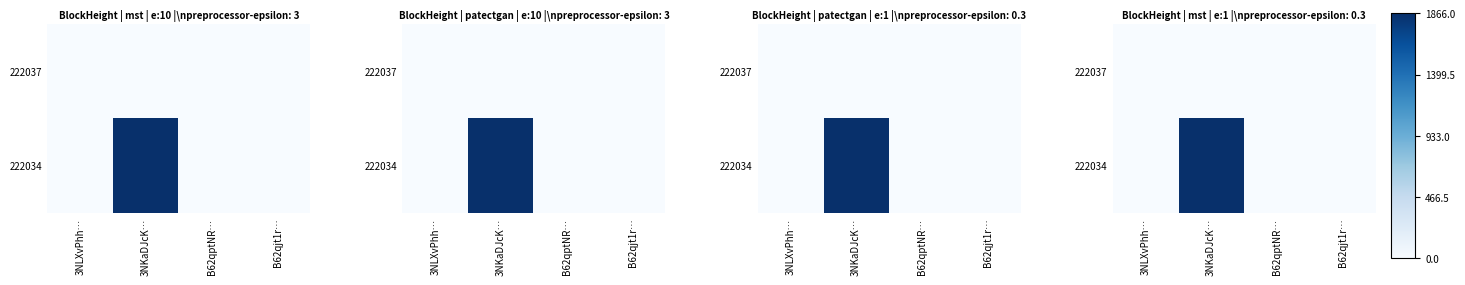

Is the value of 222037 at 3NKaDJcK… greater than the value of 222034 at 3NLXvPhh…?

No